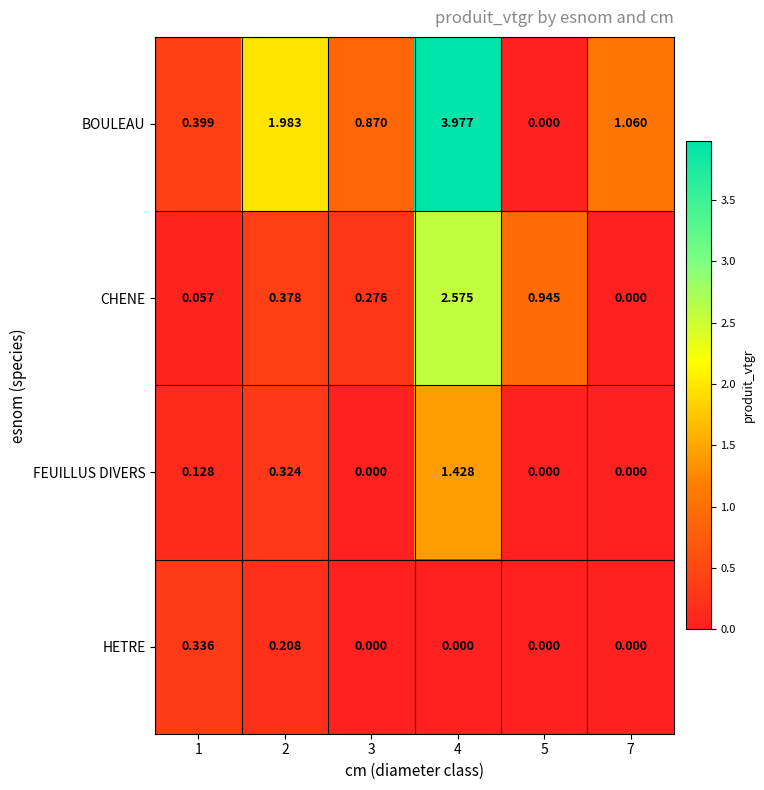

What is the spread (max minus min) of values at 2?

1.8